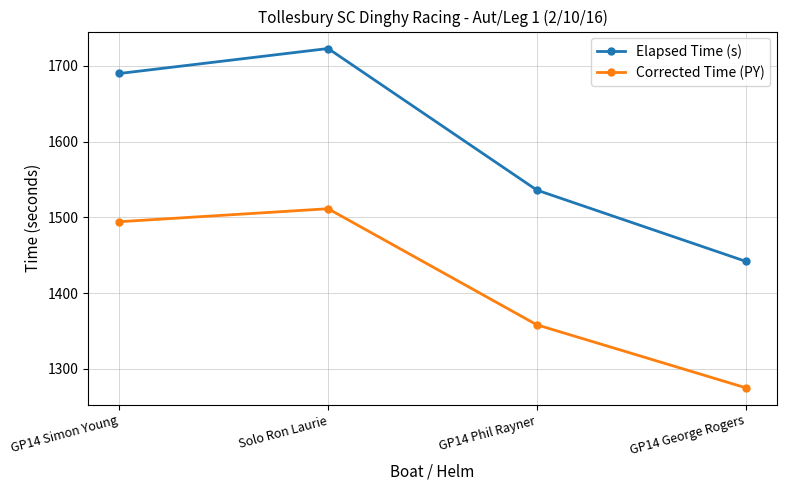

What is the label of the 3rd point from the right?

Solo Ron Laurie